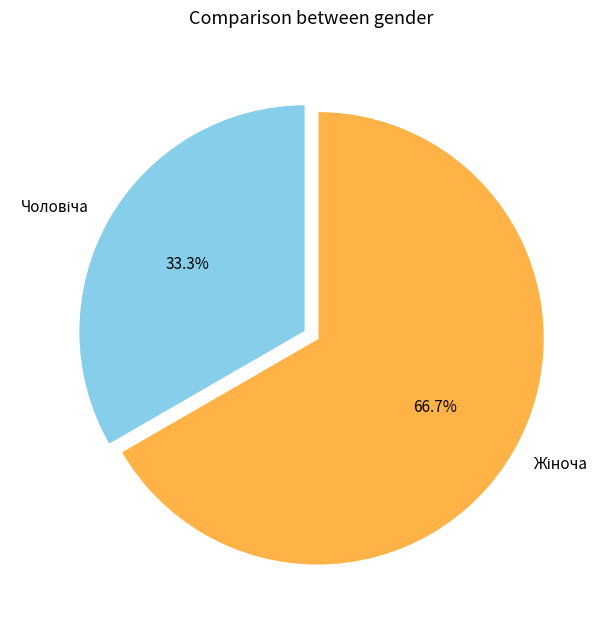

How many slices are in this pie chart?

2